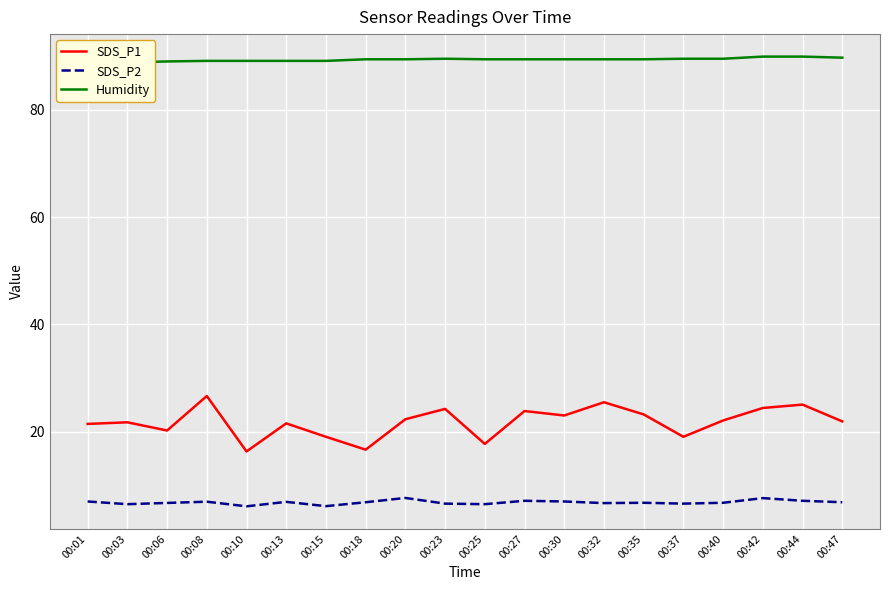

What is the value of the SDS_P2 point at the 15th from the left?

6.7